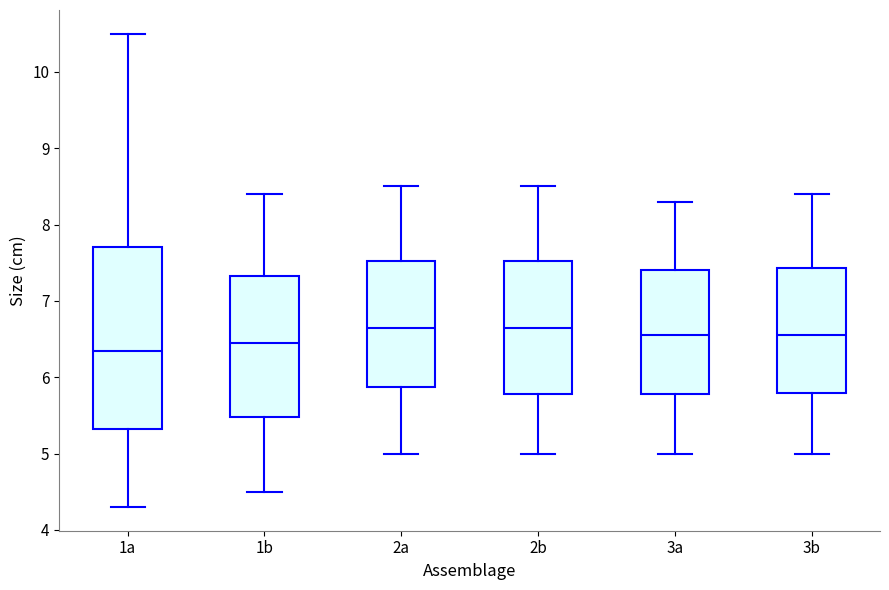

Which box's median line is the lowest?

1a